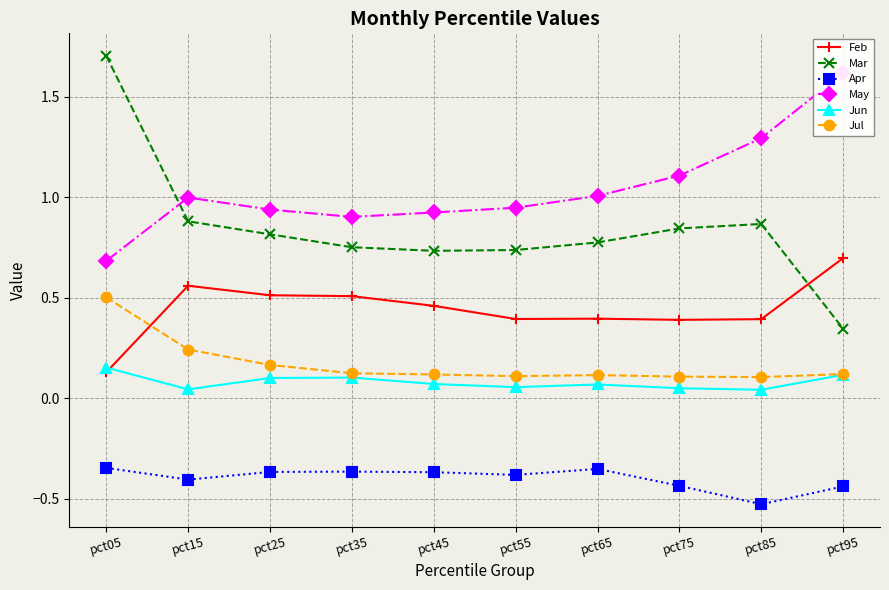

What is the value of the Apr point at the 9th from the left?

-0.5